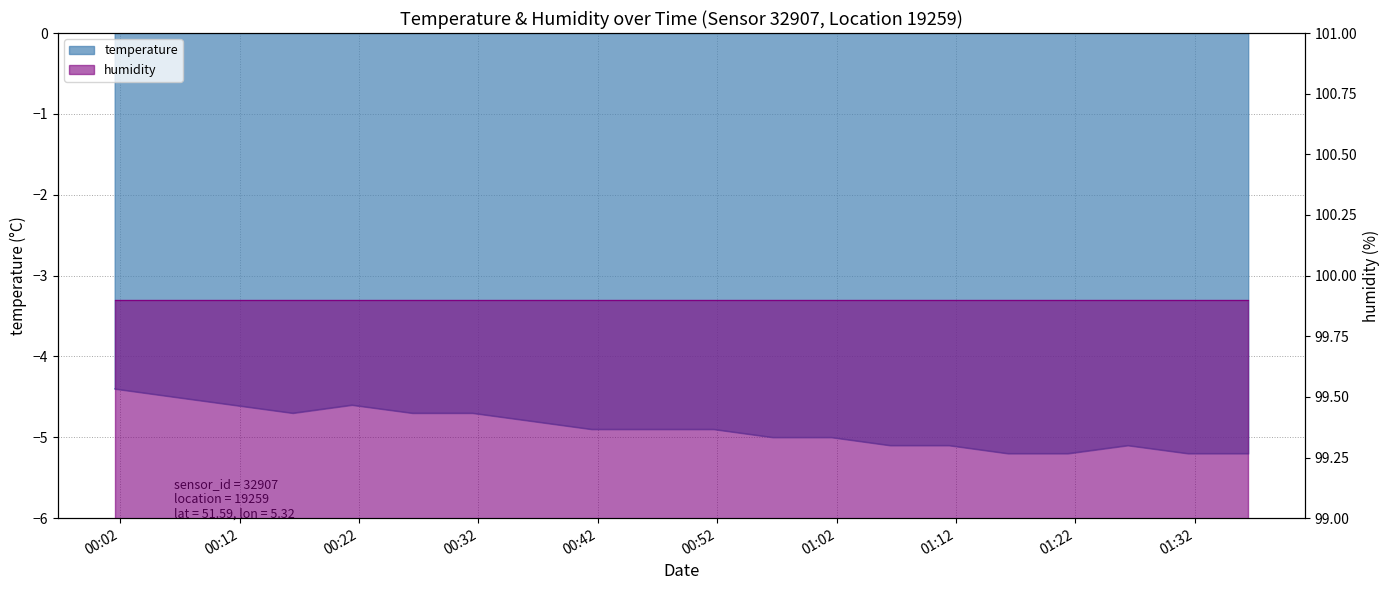

What is the difference between the values at 00:56 and 00:01?

0.6